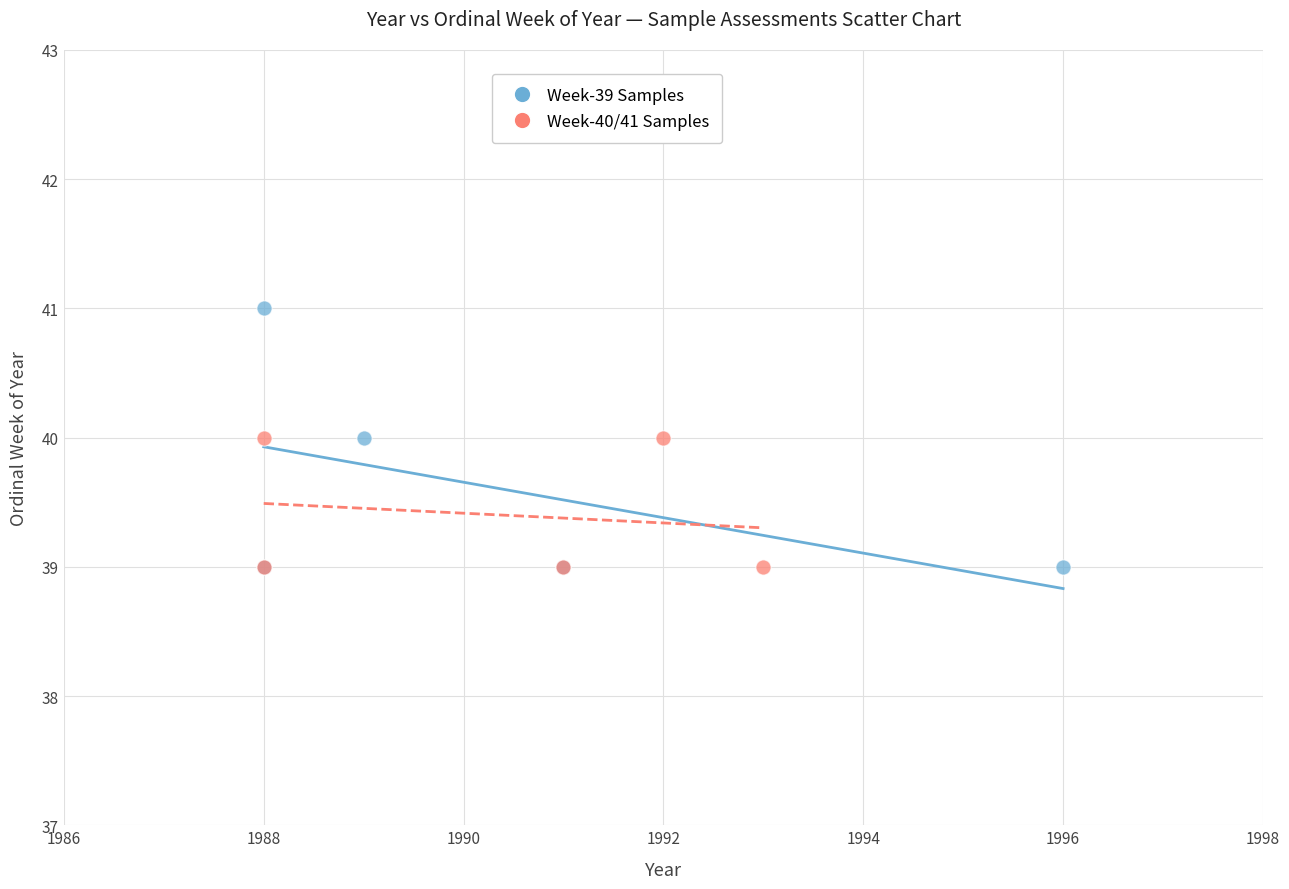

Which series reaches the maximum Y coordinate?

Week-39 Samples